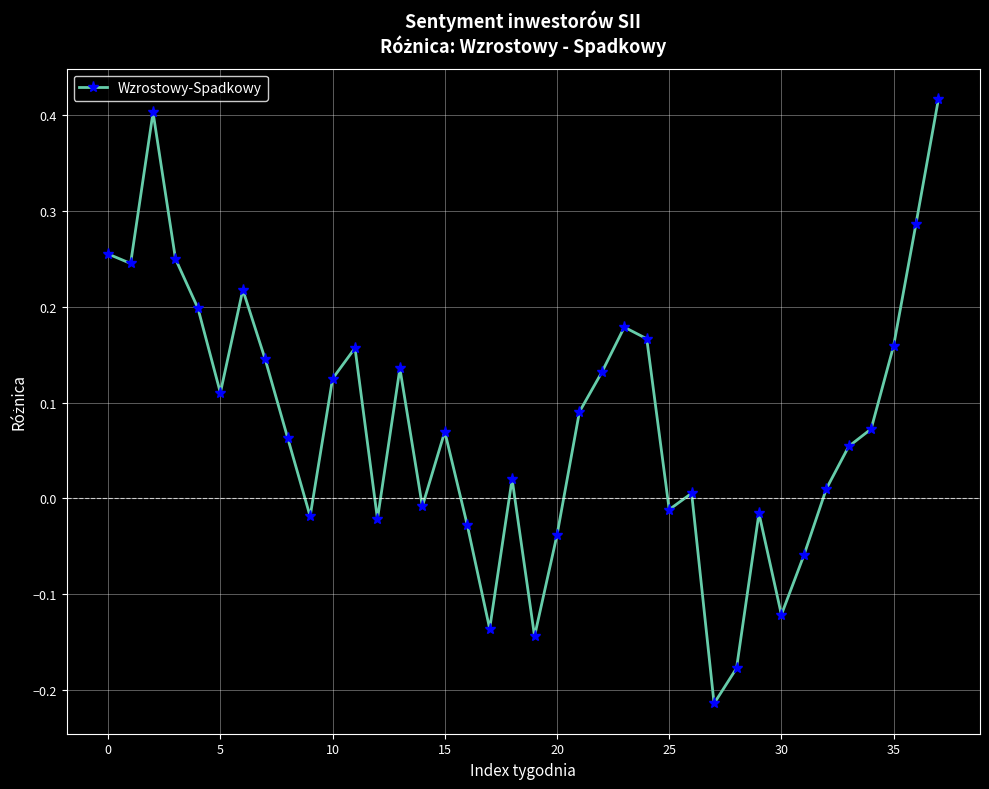

How many lines are shown in the chart?

1